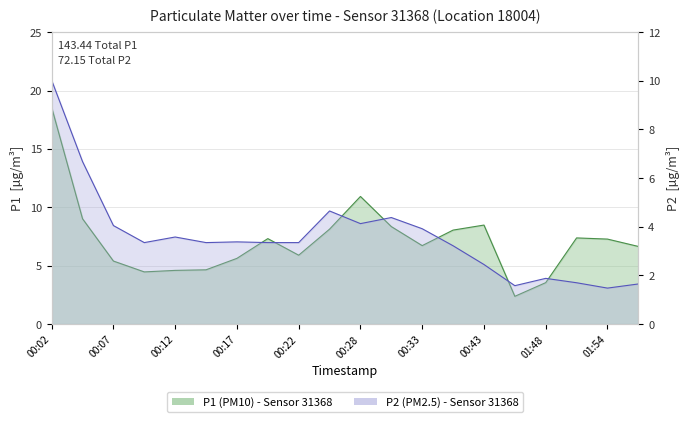

What is the average value of the P1 series?

7.2